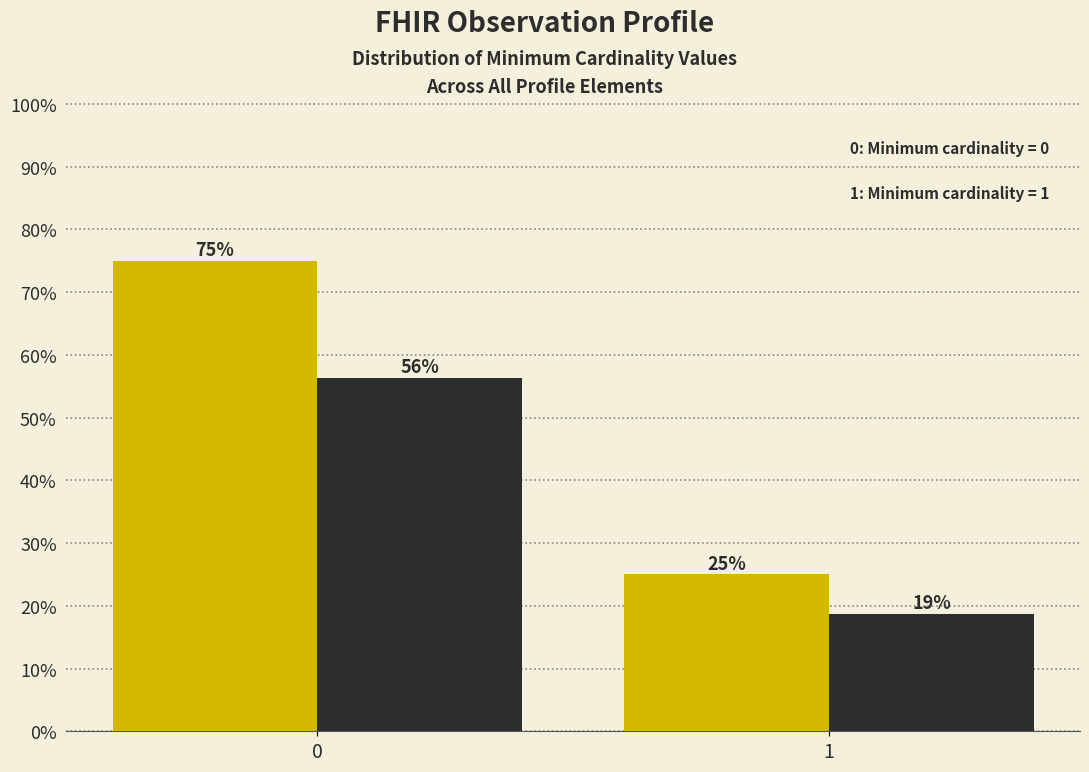

What is the maximum value shown in the chart?

75.0